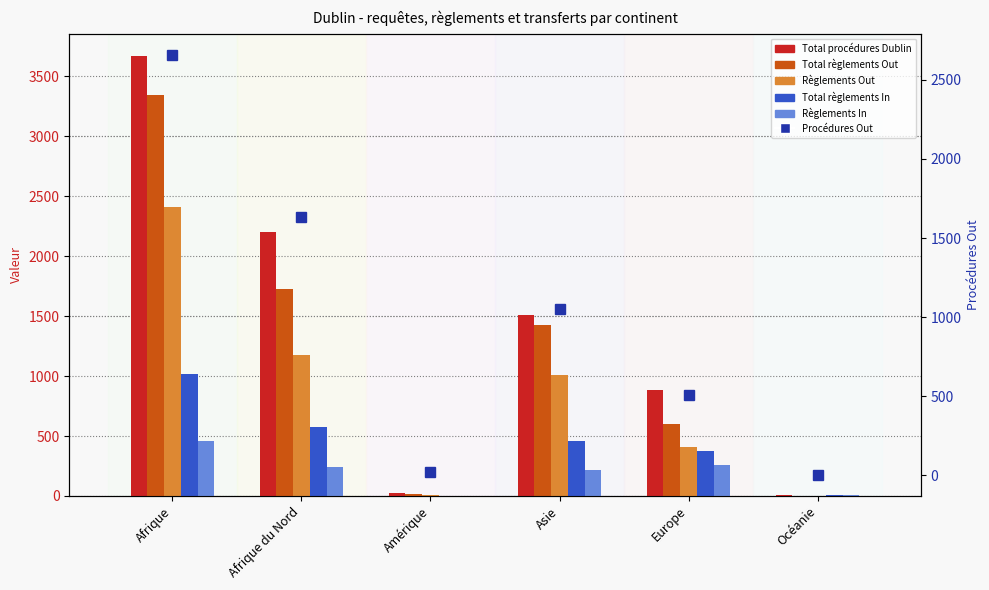

List the series in order of their peak value, highest first.

Total procédures Dublin, Total règlements Out, Procédures Out, Règlements Out, Total règlements In, Règlements In